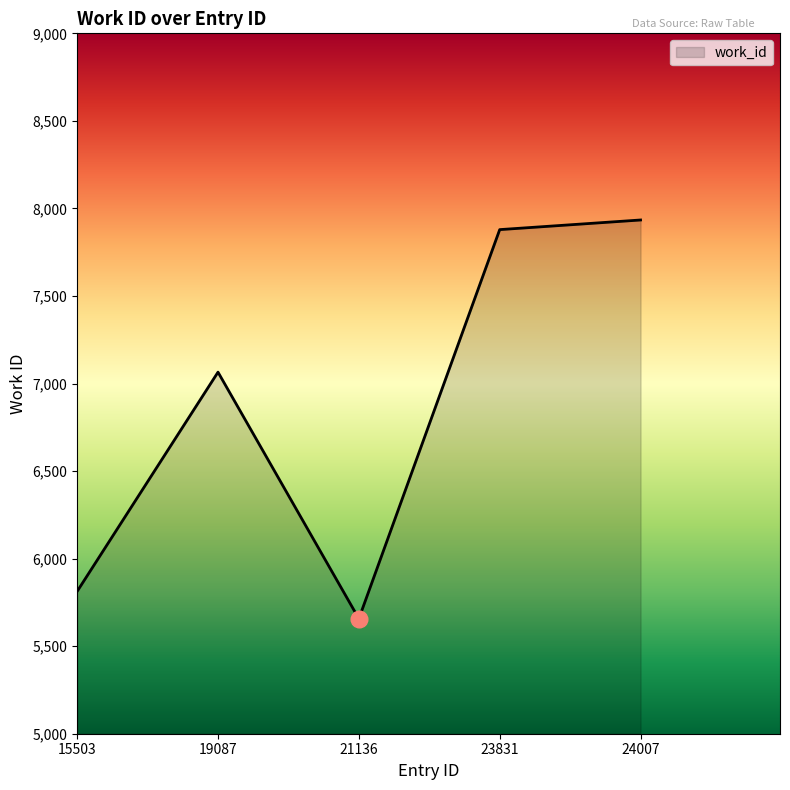

True or false: the data shows 7934 at 24007.

True